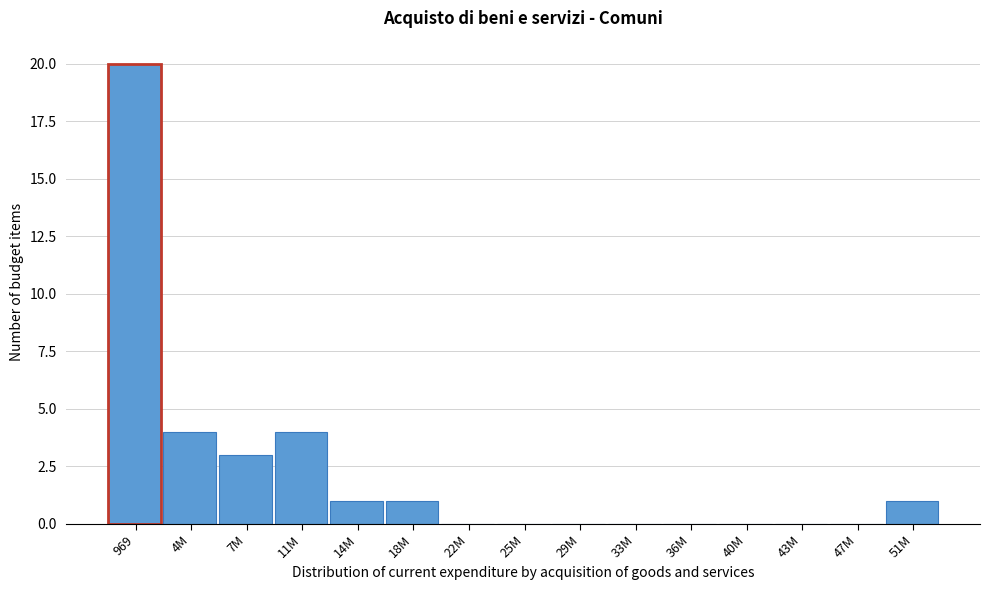

Reading right to left, list all the values displayed in this chart.

51M=1	47M=0	43M=0	40M=0	36M=0	33M=0	29M=0	25M=0	22M=0	18M=1	14M=1	11M=4	7M=3	4M=4	969=20